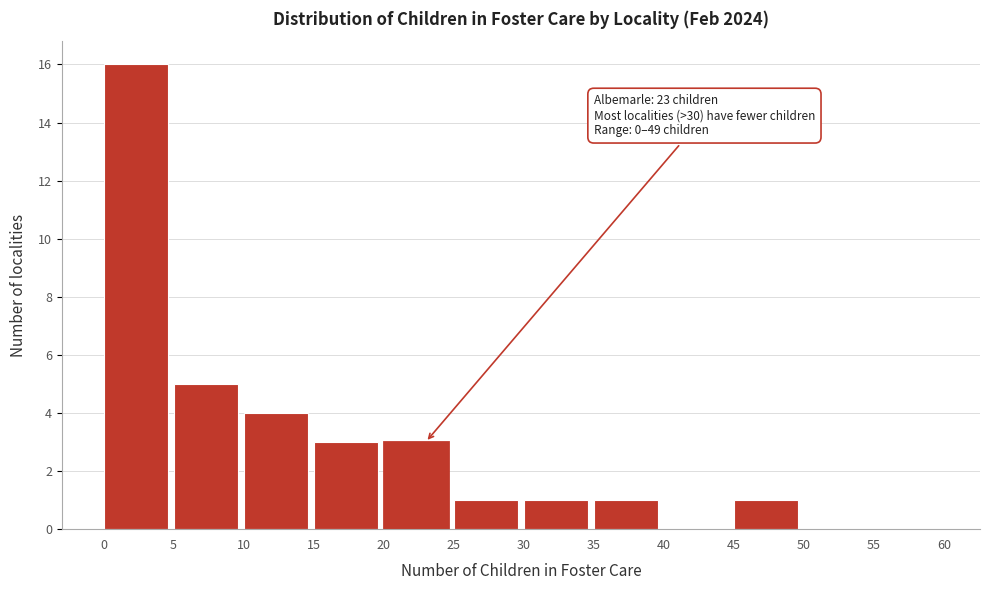

Over which range of the x-axis is the bar tallest?

0 to 5